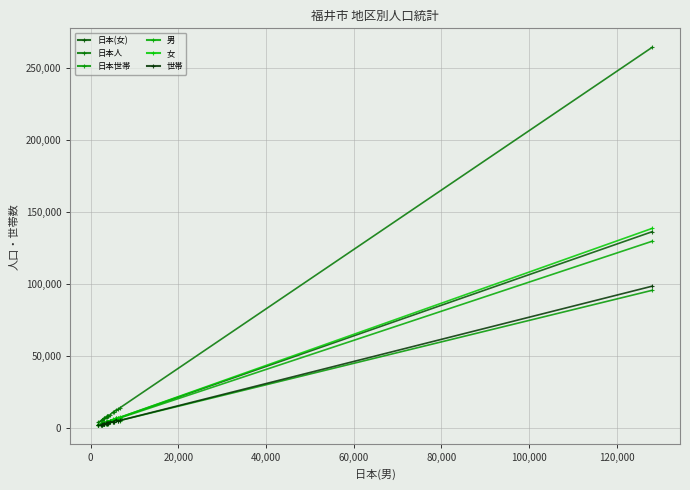

Does the chart have visible grid lines?

Yes